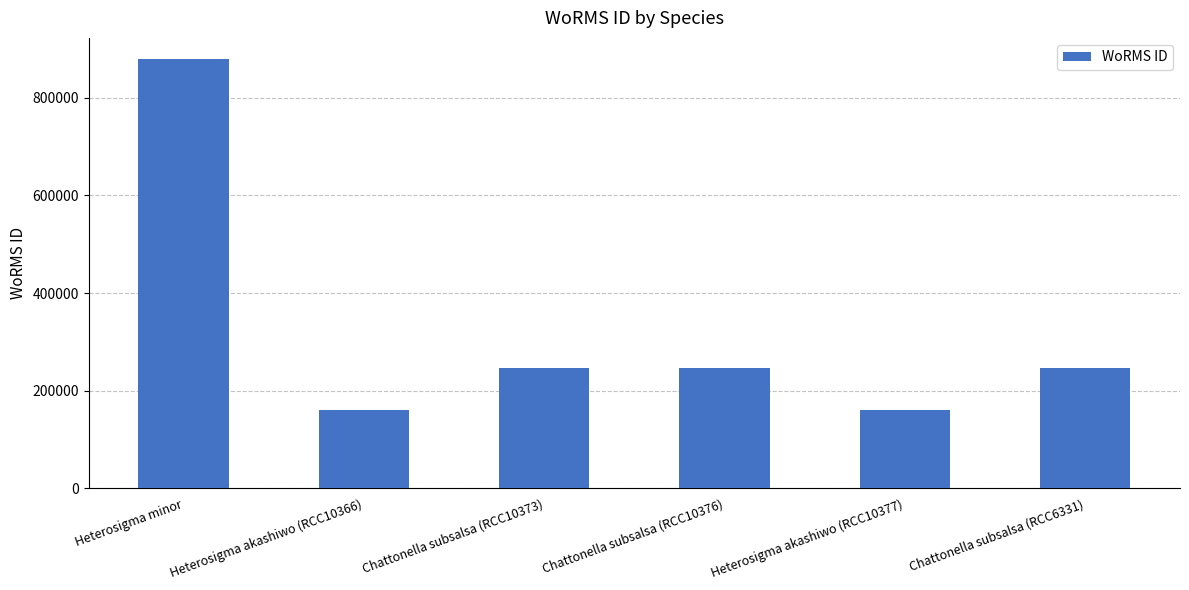

What is the value of the 4th bar from the left?

246590